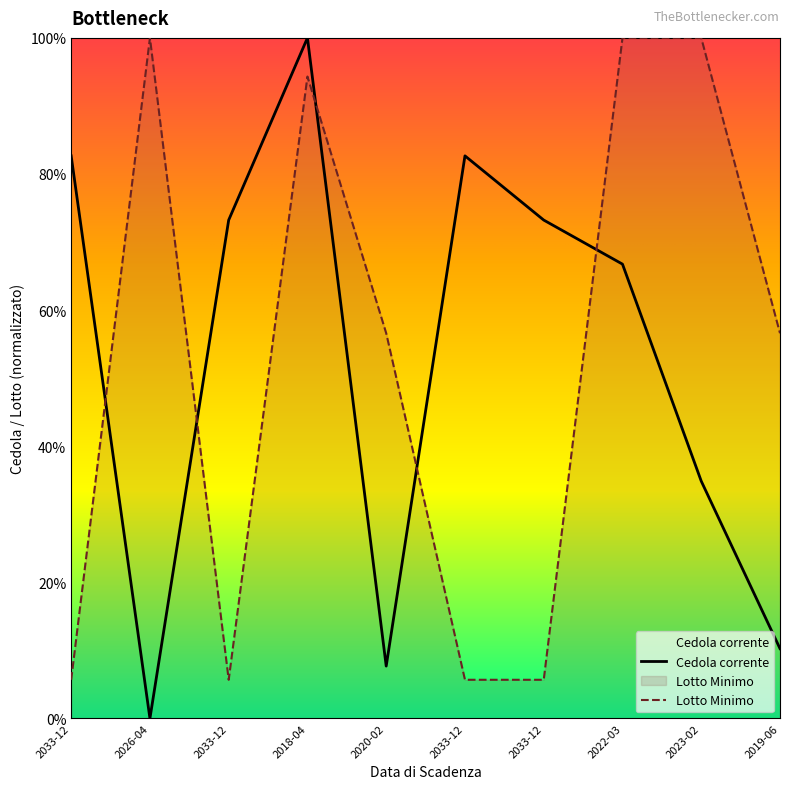

What is the ratio of the value at 2020-02-03 to the value at 2018-04-30?

0.1